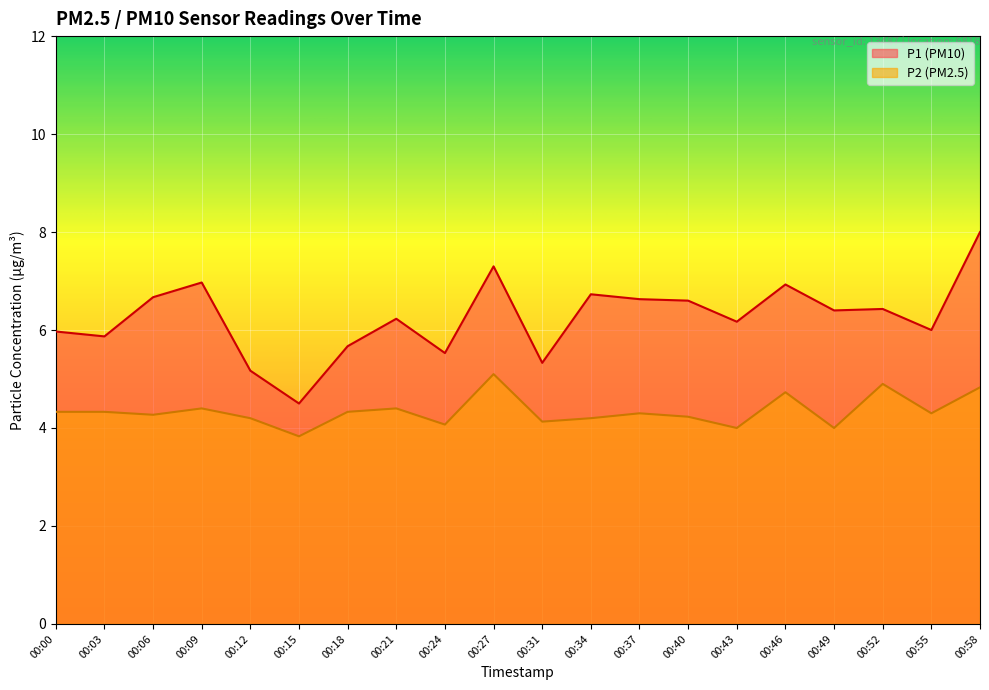

True or false: P1 has a value of 1.7 at 00:03.

False